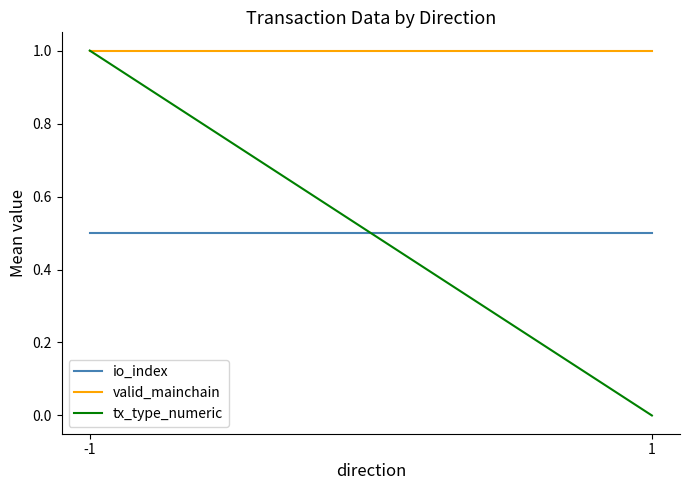

The io_index series shows 0.5 at 1. True or false?

True